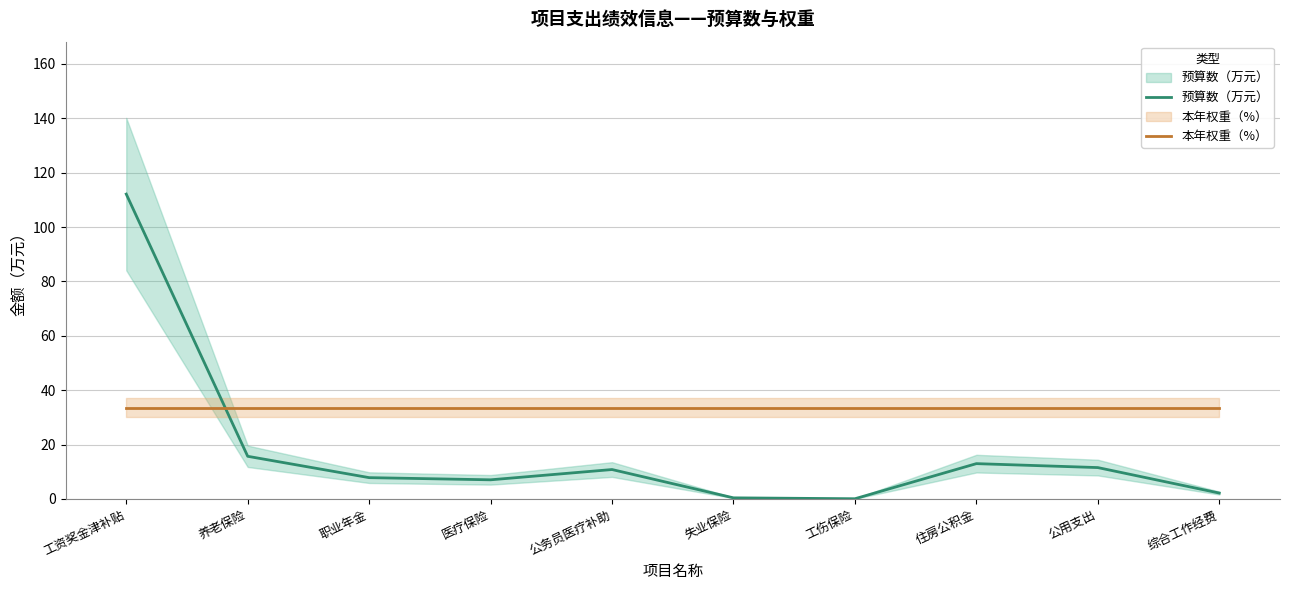

Reading right to left, list all the values displayed in this chart.

预算数（万元）: 2.2	11.5	13.0	0.1	0.4	10.8	7.0	7.8	15.7	112.1
本年权重（%）: 33.6	33.6	33.6	33.6	33.6	33.6	33.6	33.6	33.6	33.6